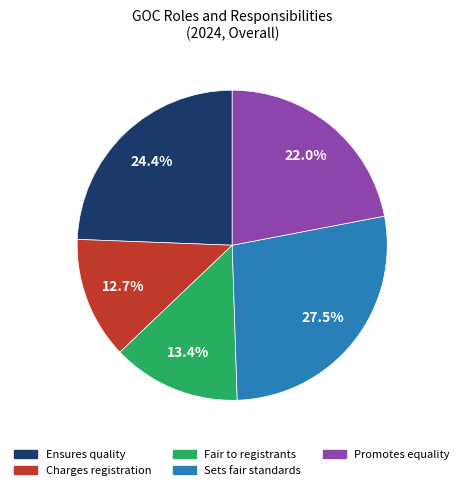

Which category has the smallest portion of the pie?

Charges registration